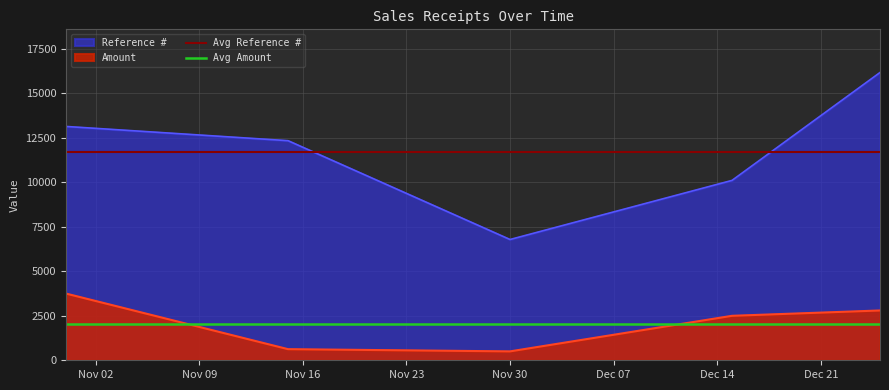

What is the sum of all Avg Amount values?

4070.0